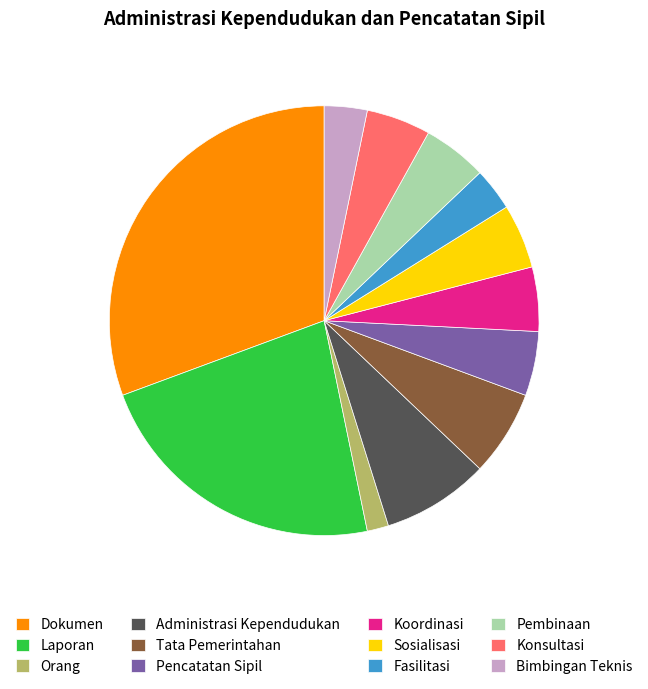

Count the number of slices in the pie.

12